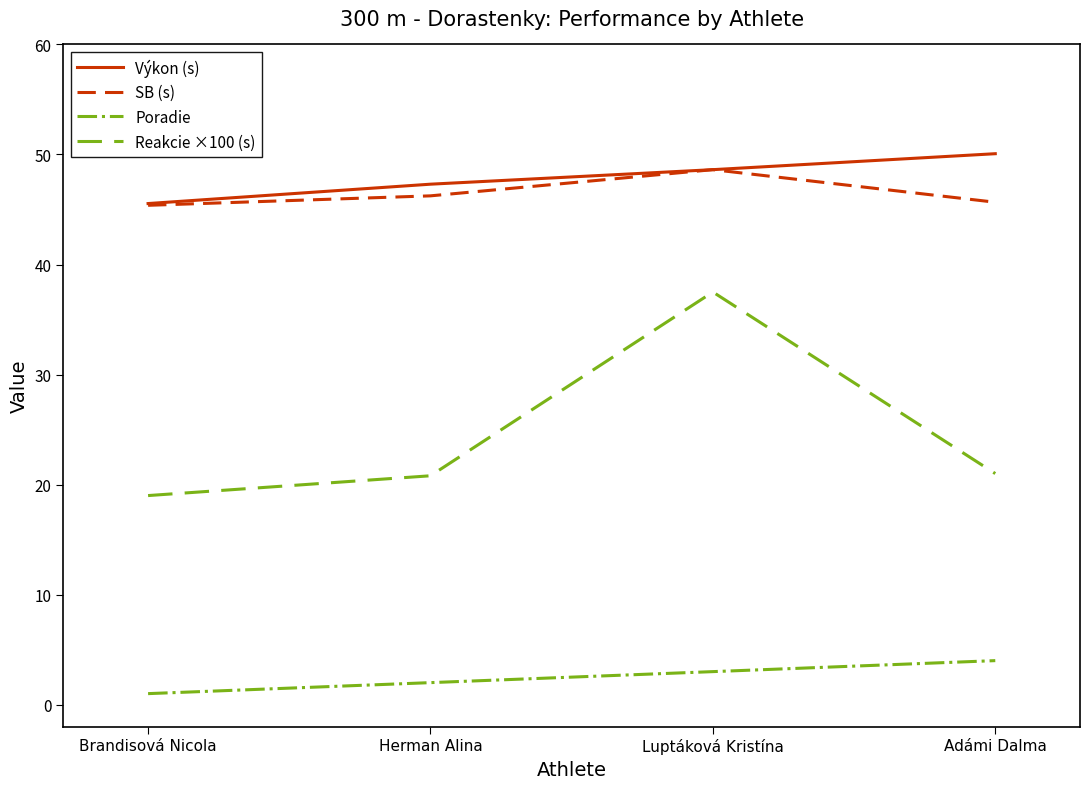

Is it true that Výkon (s) equals 85.4 at Luptáková Kristína?

False